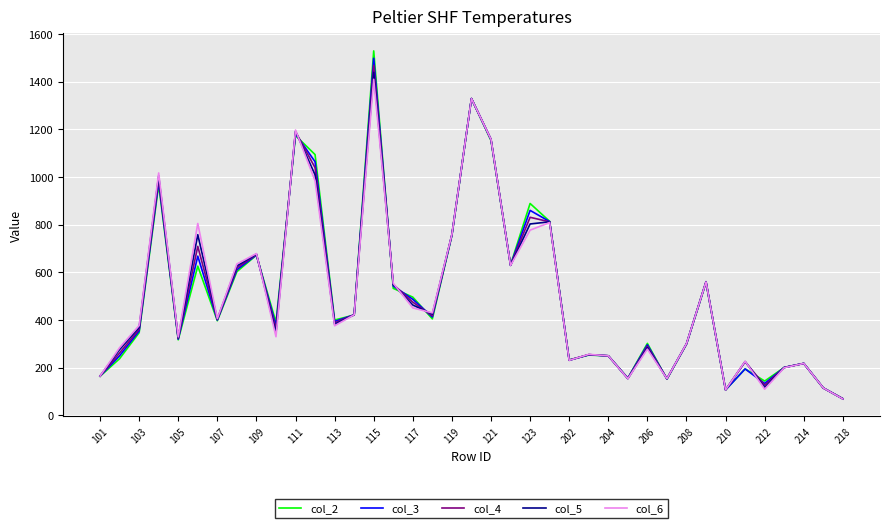

What is the smallest value displayed?

69